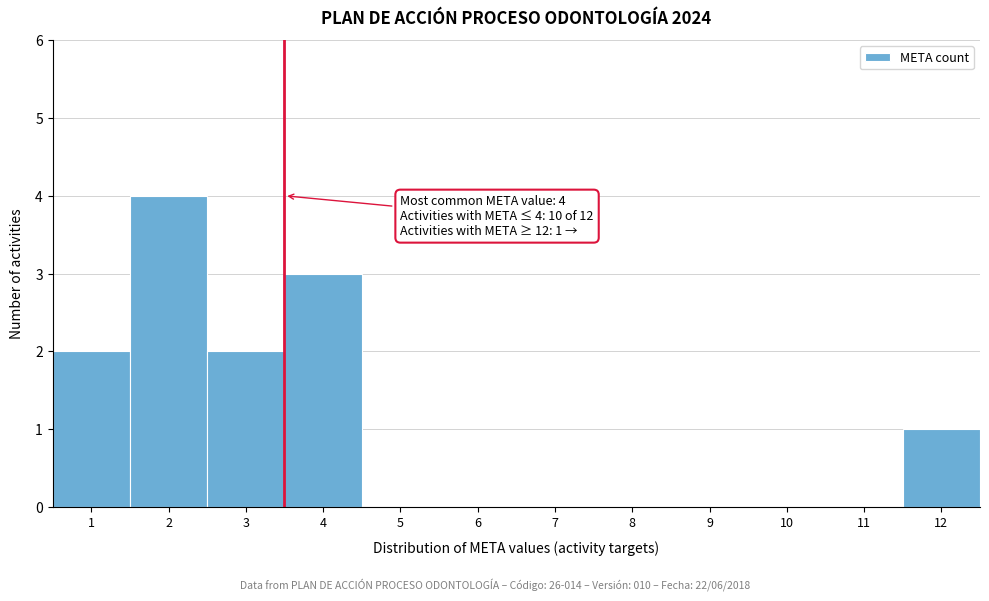

Reading left to right, transcribe all the data shown in this chart.

1=2	2=4	3=2	4=3	5=0	6=0	7=0	8=0	9=0	10=0	11=0	12=1